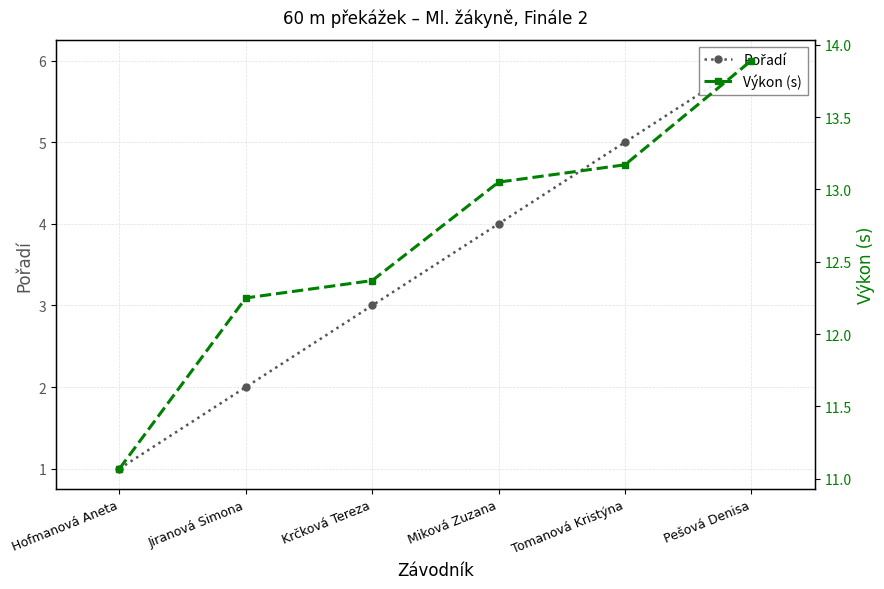

At which label is Výkon (s) closest to 12?

Jiranová Simona